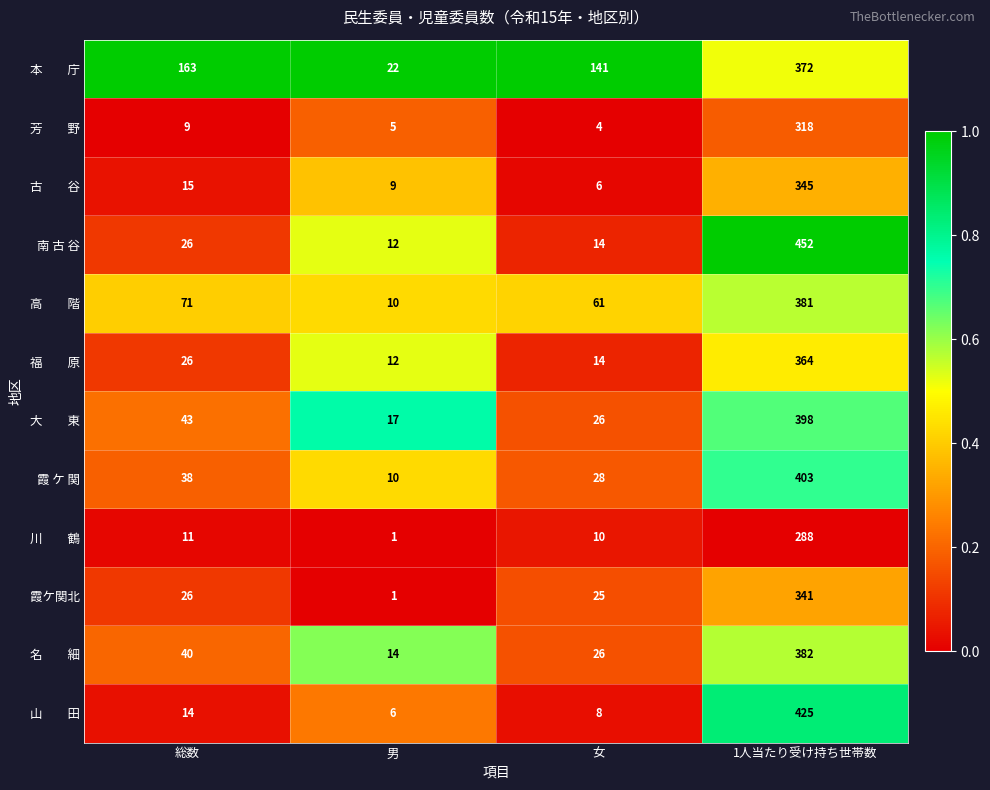

How many series are shown in this chart?

12